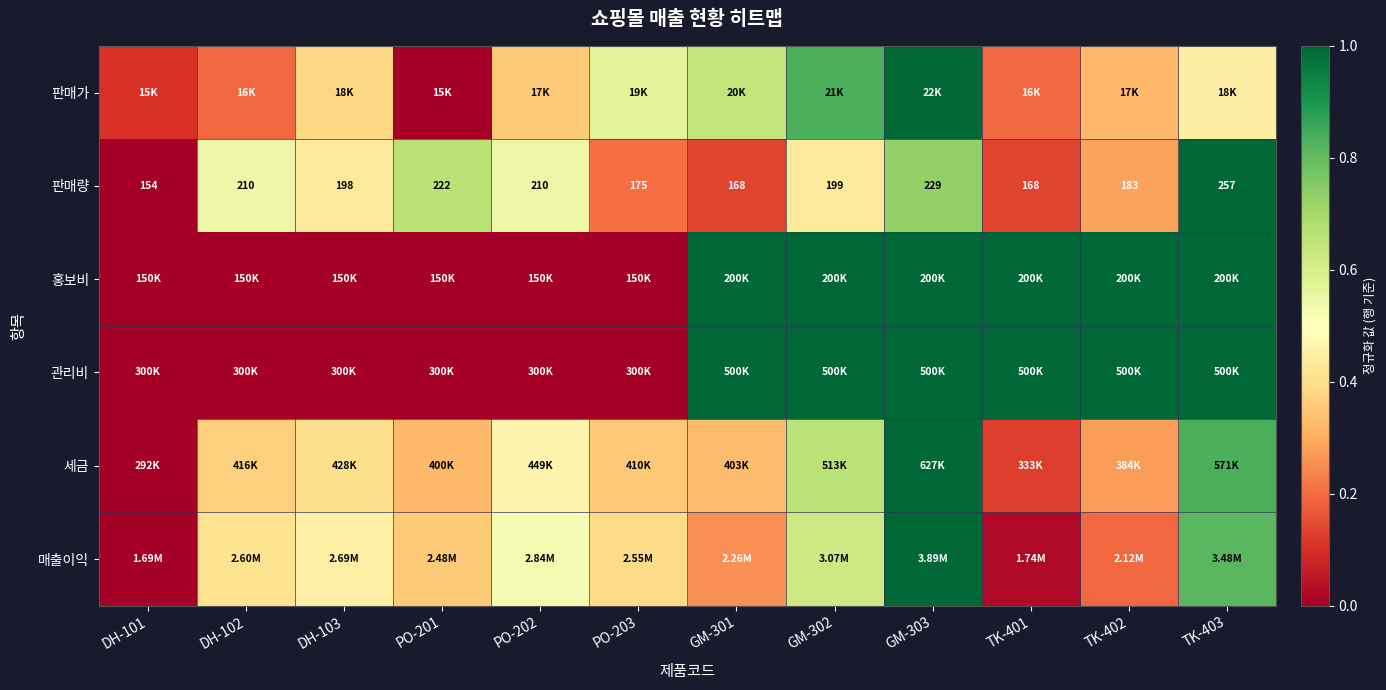

What is the spread (max minus min) of values at PO-201?

0.7